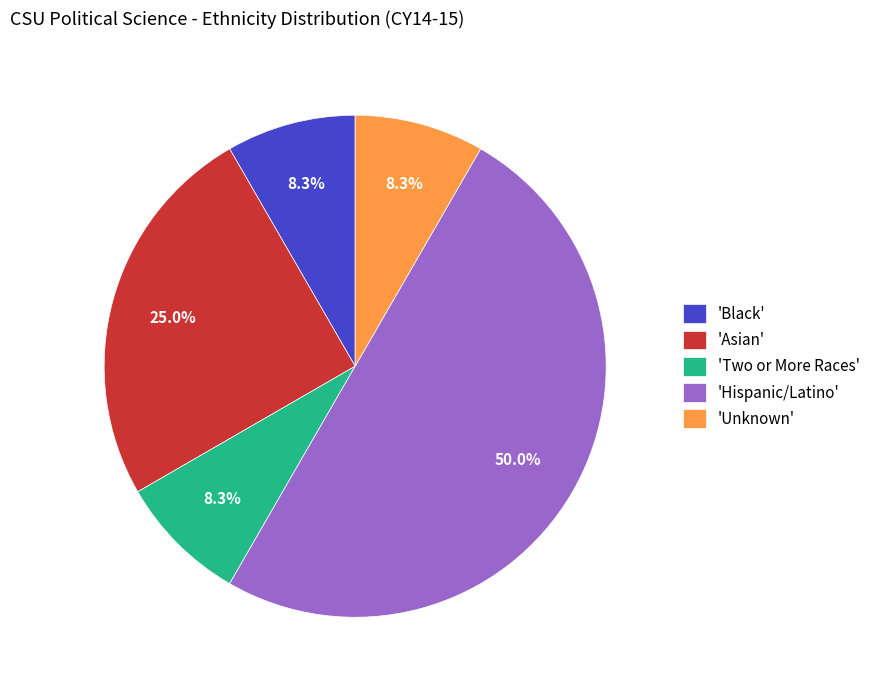

Which category accounts for the majority?

'Hispanic/Latino'